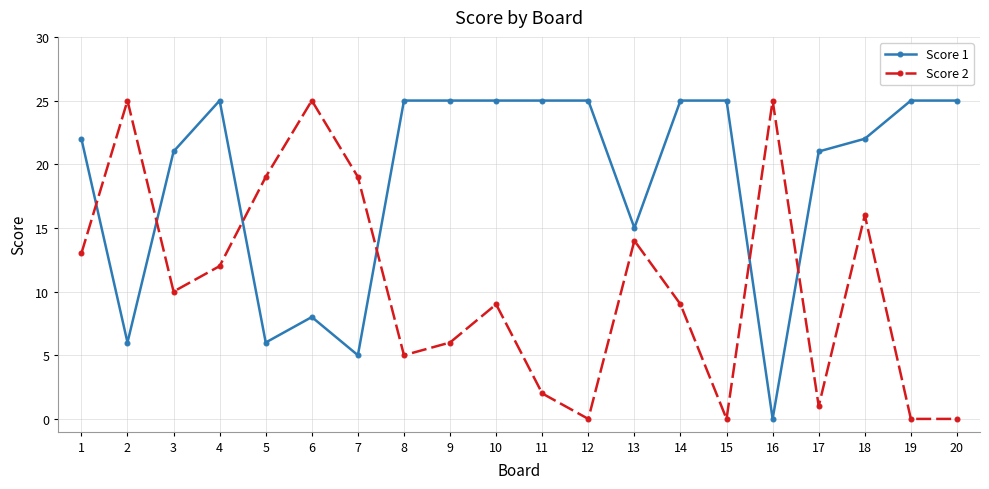

The Score 2 series shows 4 at 14. True or false?

False